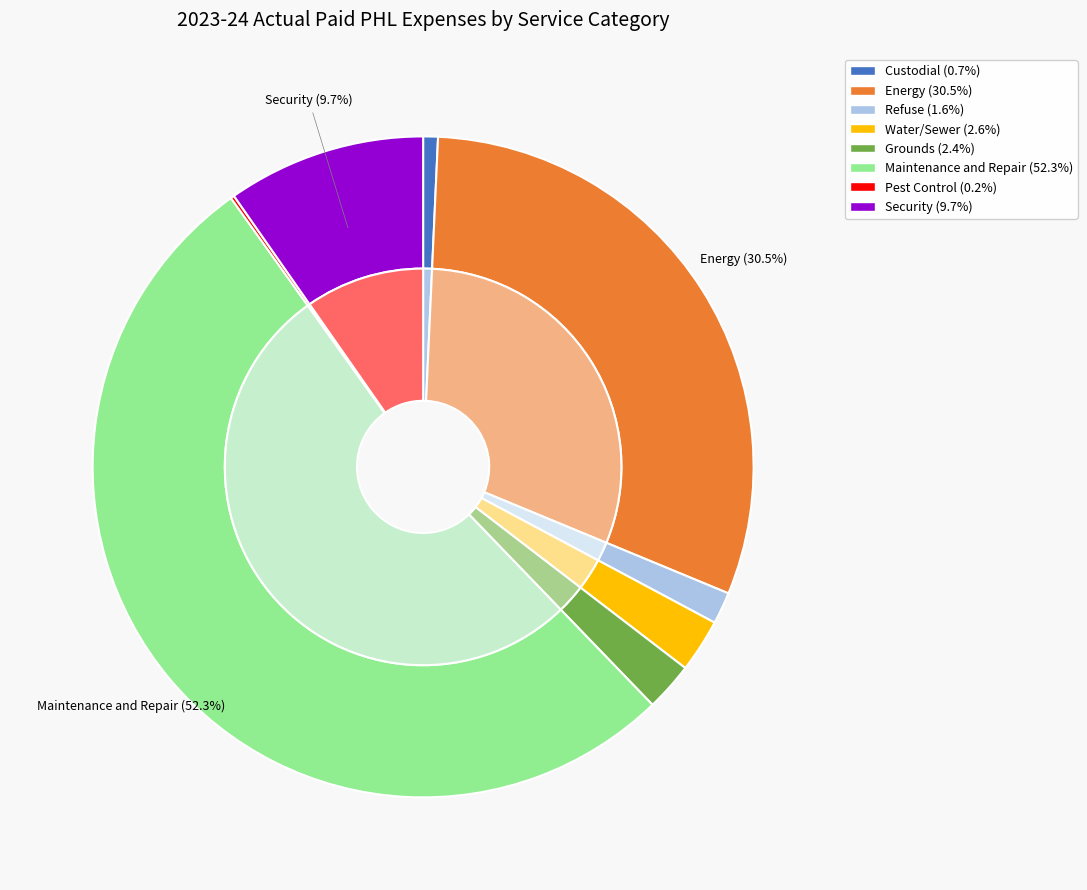

What is the largest slice in the pie chart?

Maintenance and Repair